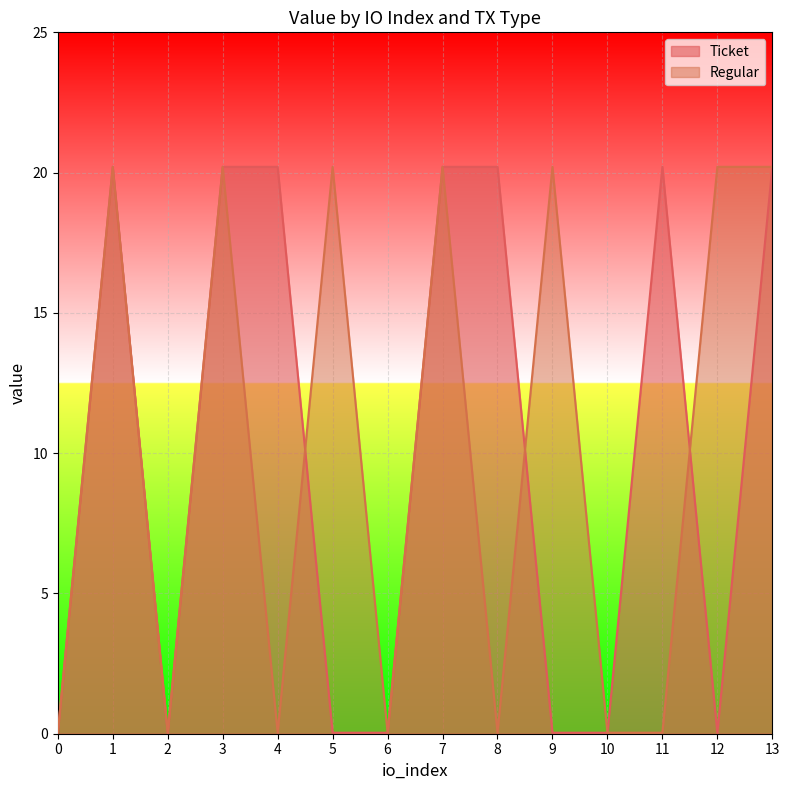

How many data points does each series have?

14